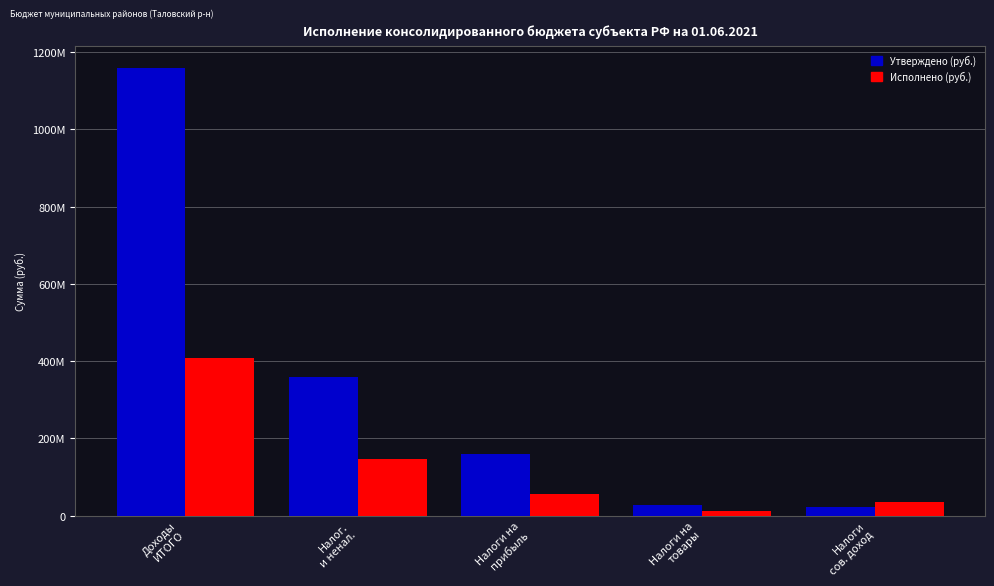

At which label does Утверждено (руб.) first exceed 160642000?

Доходы
ИТОГО